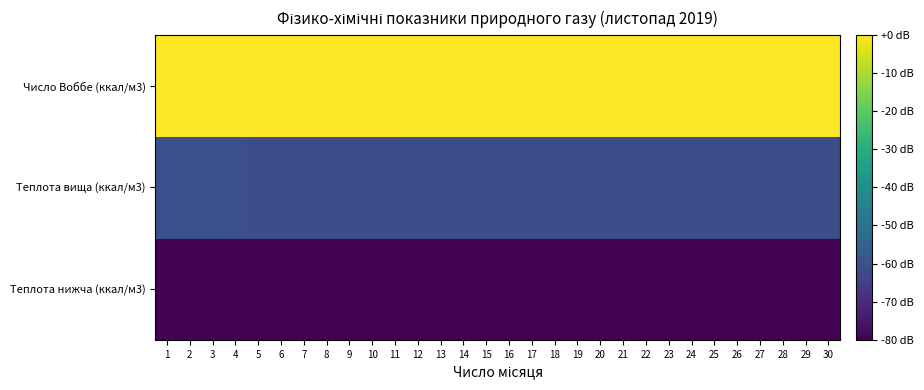

What is the spread (max minus min) of values at 7?

3723.6